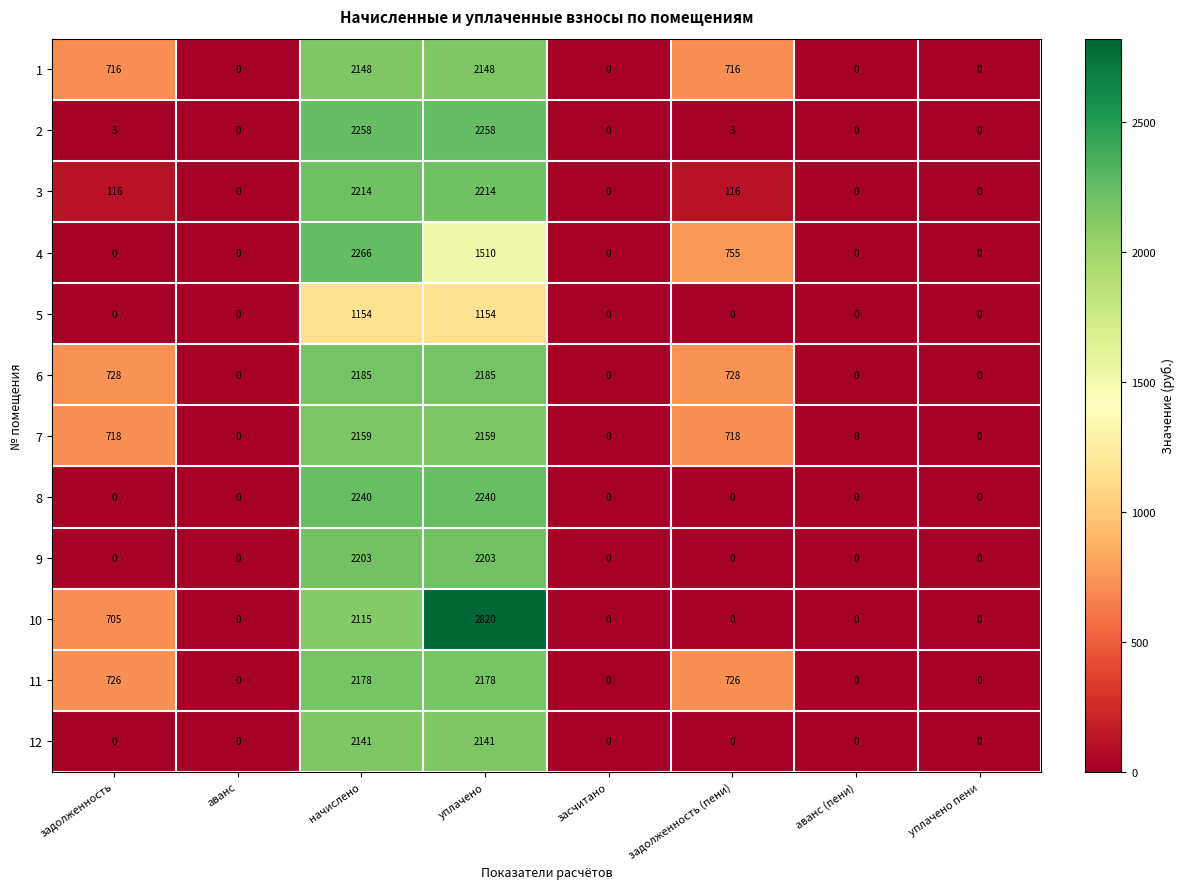

True or false: 7 has a value of 2159 at начислено.

True